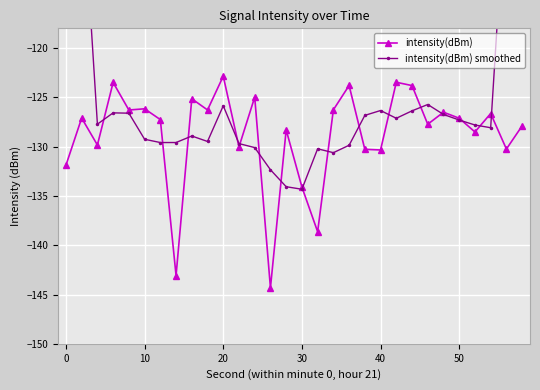

What is the greatest value displayed?

-77.0